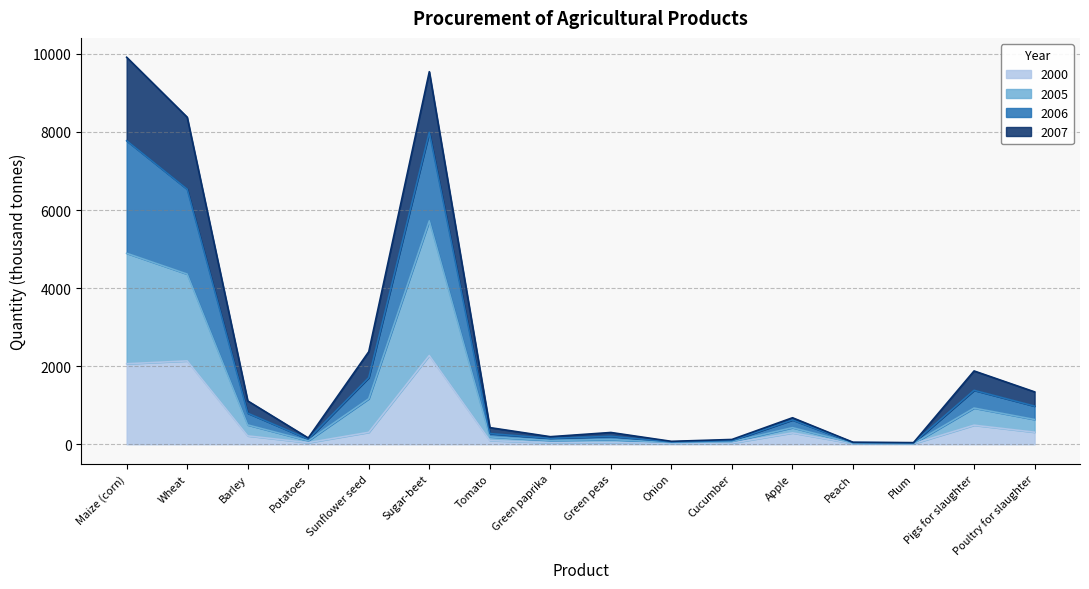

What is the total value across all series at Wheat?

8377